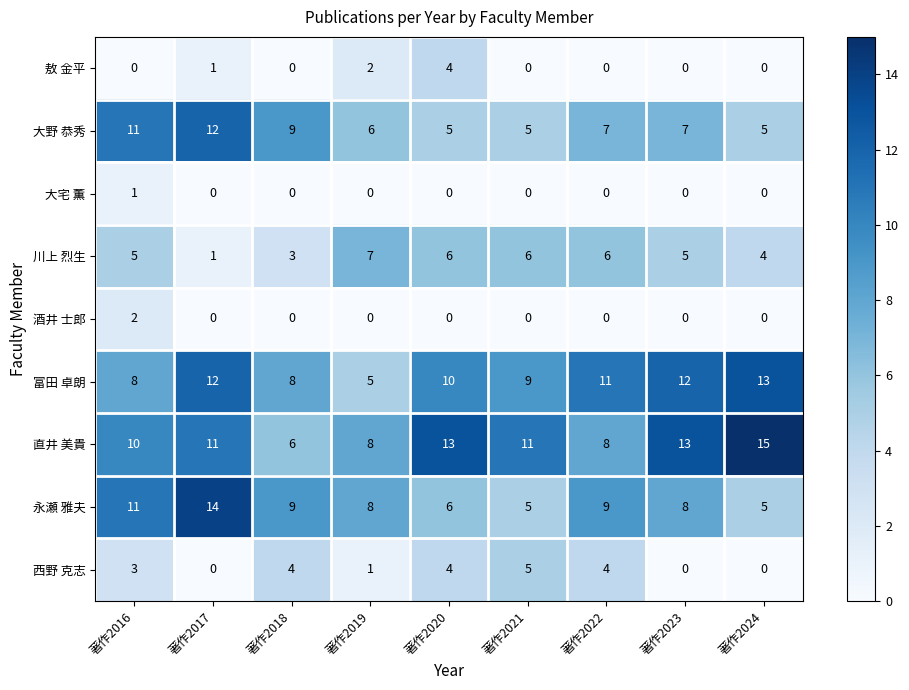

The 富田 卓朗 series shows 12 at 著作2023. True or false?

True